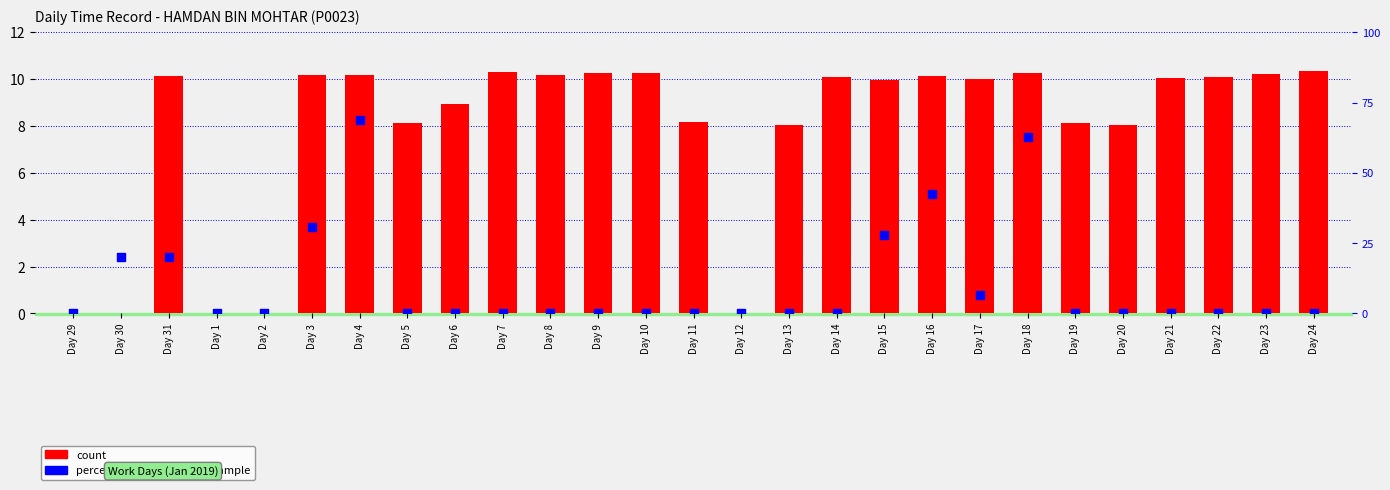

Which series has the largest Y range (max minus min)?

percentile rank within the sample